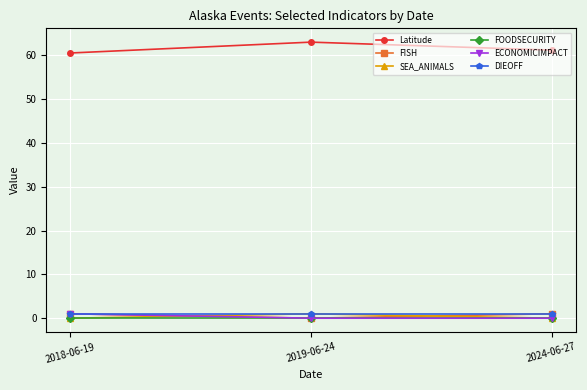

What is the difference between the highest and lowest values at 2018-06-19?

60.6